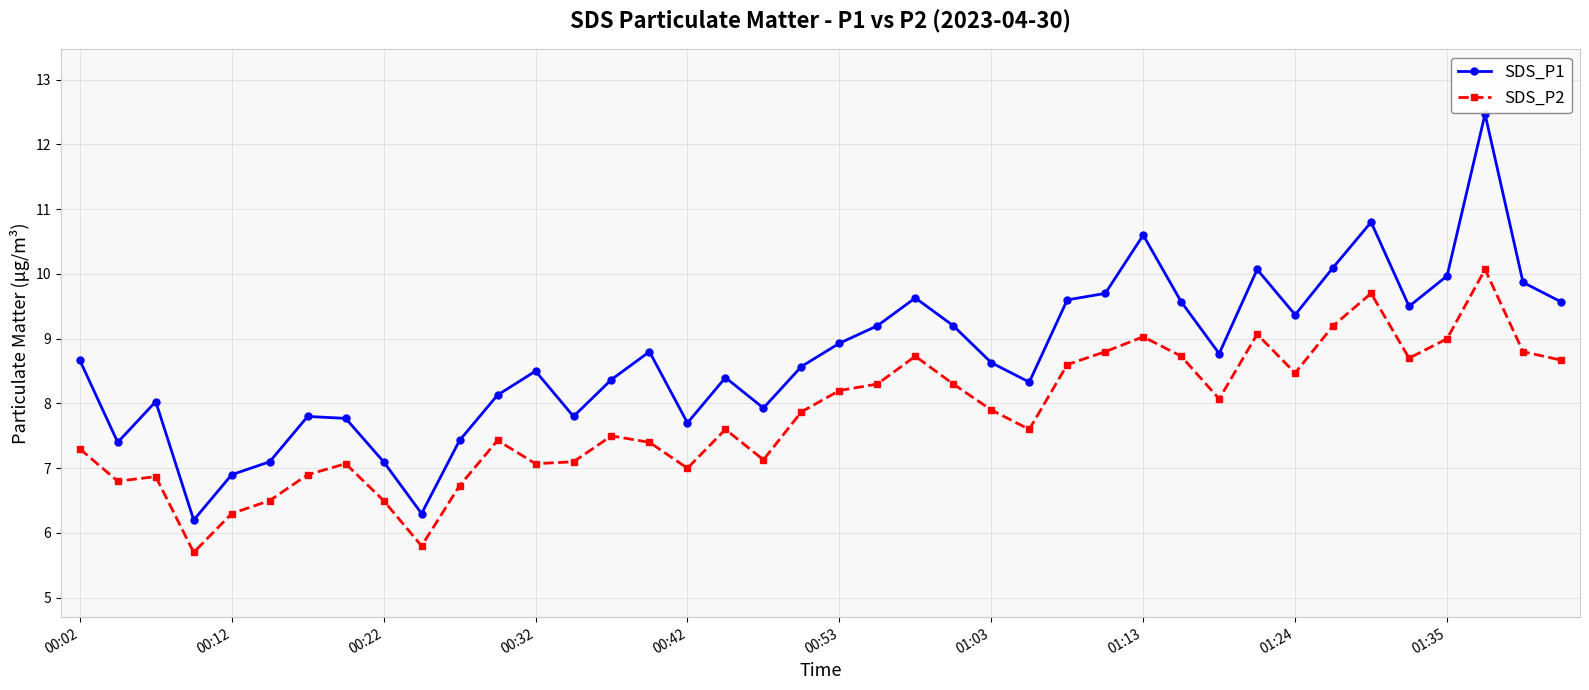

Which series has the largest range (max minus min)?

SDS_P1